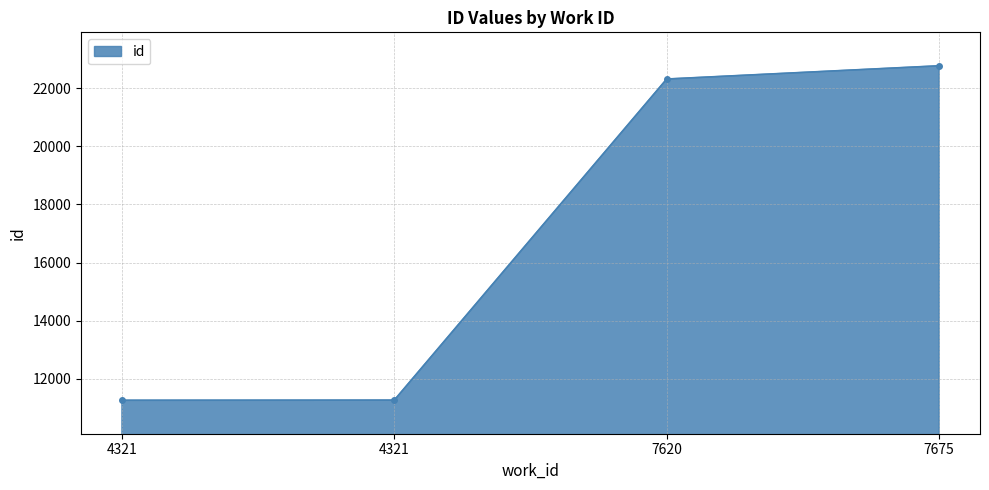

What is the value of the 2nd point from the left?

11266